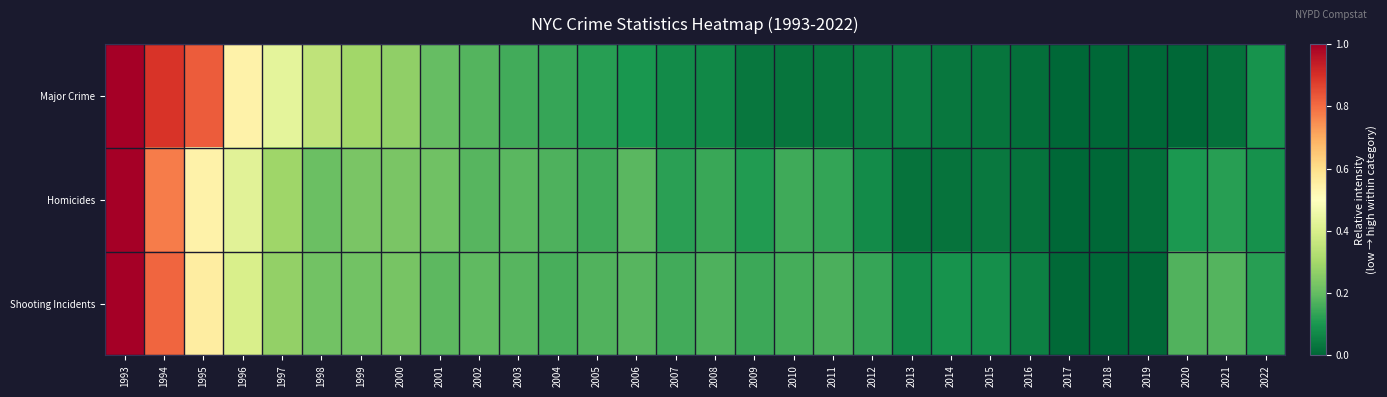

List the series in order of their peak value, highest first.

Major Crime, Shooting Incidents, Homicides